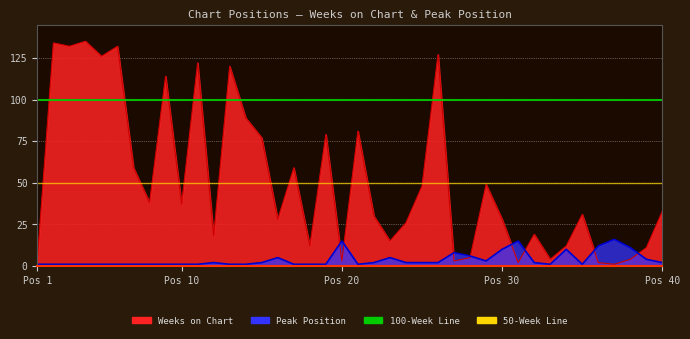

True or false: Peak Position has more than 1 points higher than both neighbors.

True